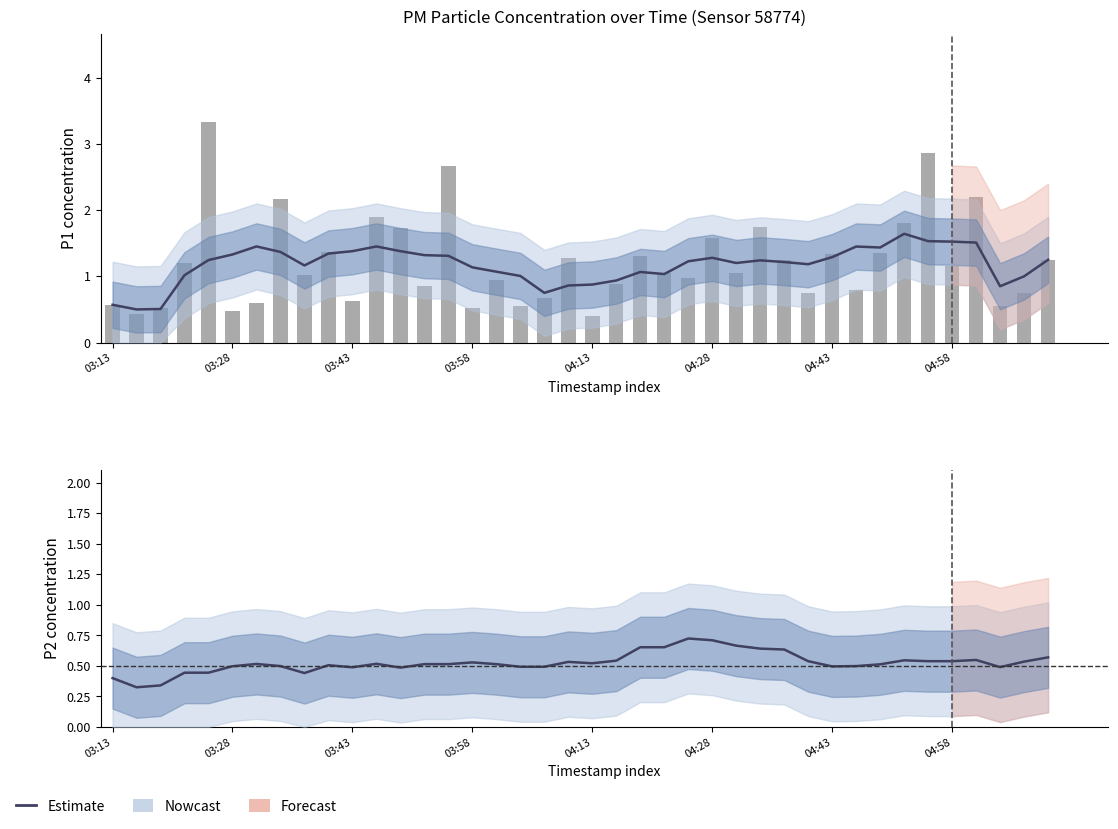

The P1 raw series shows 0.7 at 03:58. True or false?

False